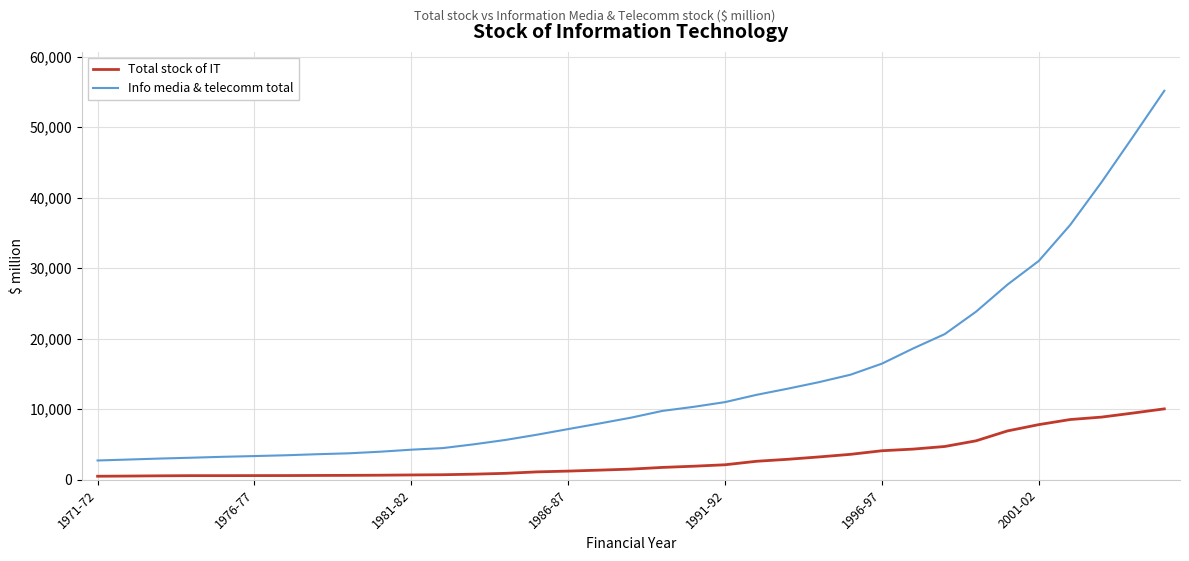

List the series in order of their peak value, lowest first.

Total stock of IT, Info media & telecomm total